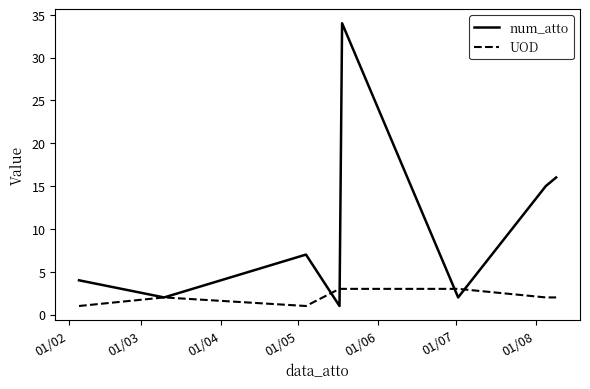

Which series has the largest total across all categories?

num_atto